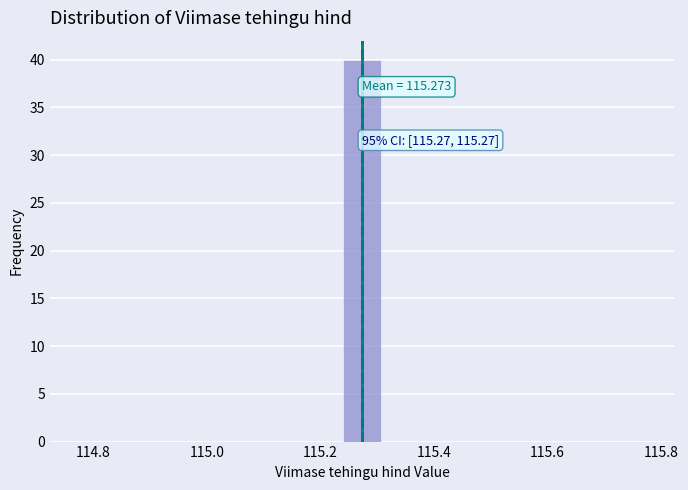

Around what value on the x-axis is the tallest bar? Give the approximate position of its centre, as read against the axis.

115.28